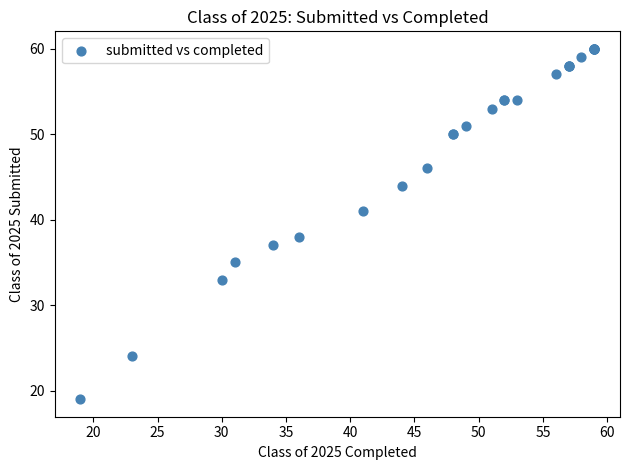

What Y value in the scatter plot is closest to 39?

38